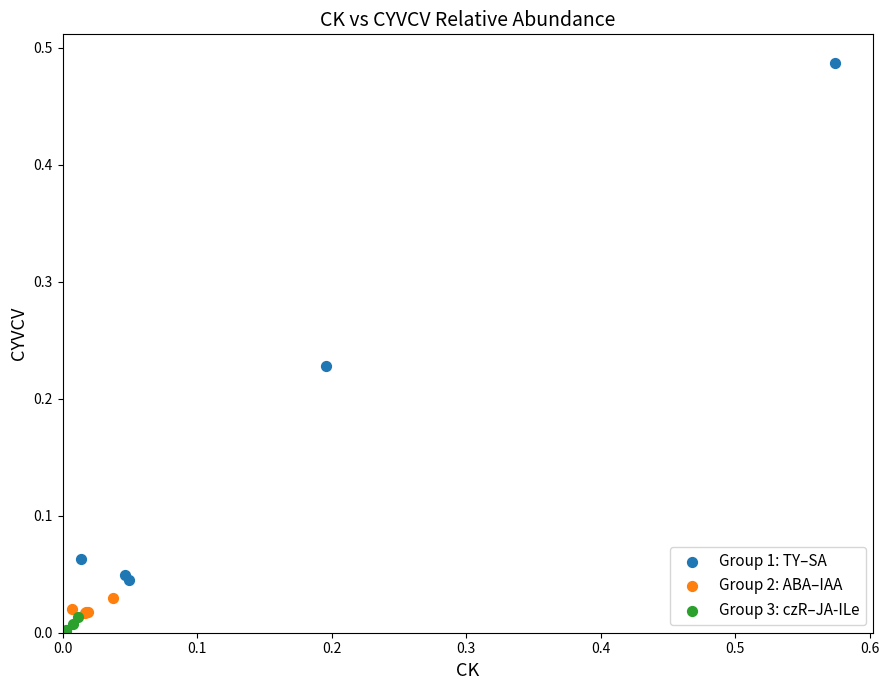

What are all the series names shown in the legend?

Group 1: TY–SA, Group 2: ABA–IAA, Group 3: czR–JA-ILe